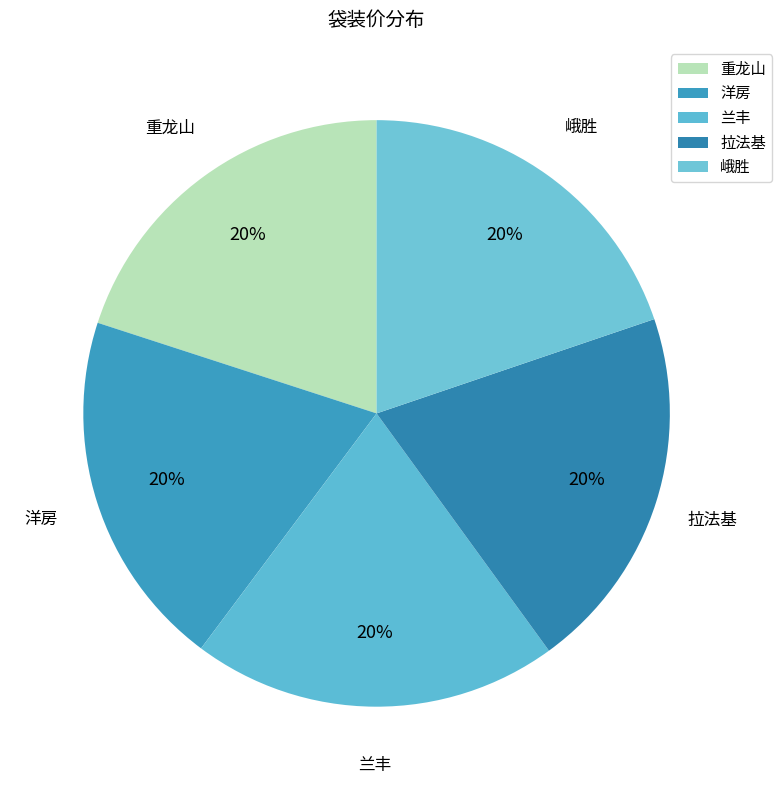

How many segments does this pie chart have?

5